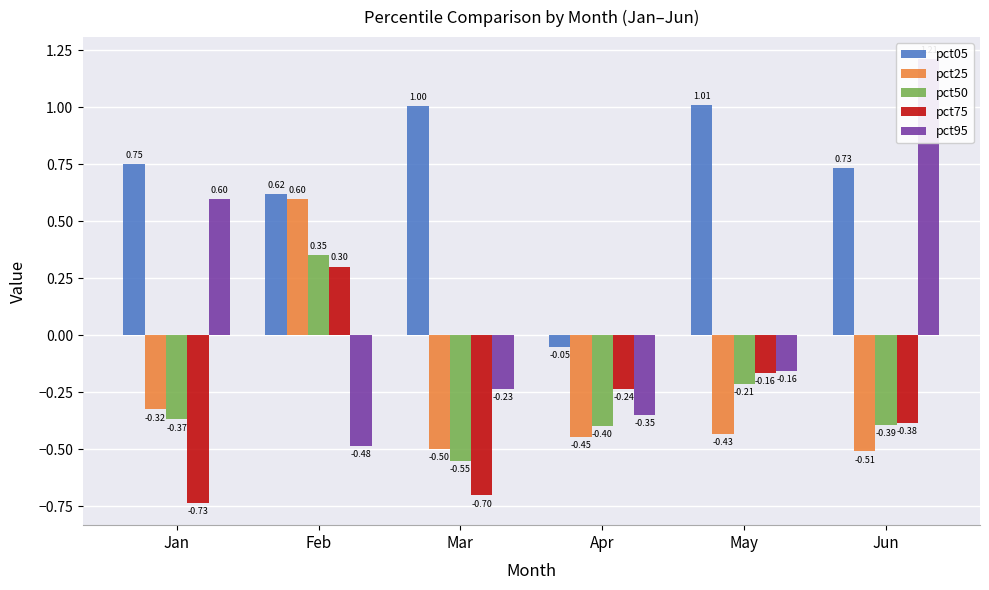

What is the lowest value of the pct25 series?

-0.5